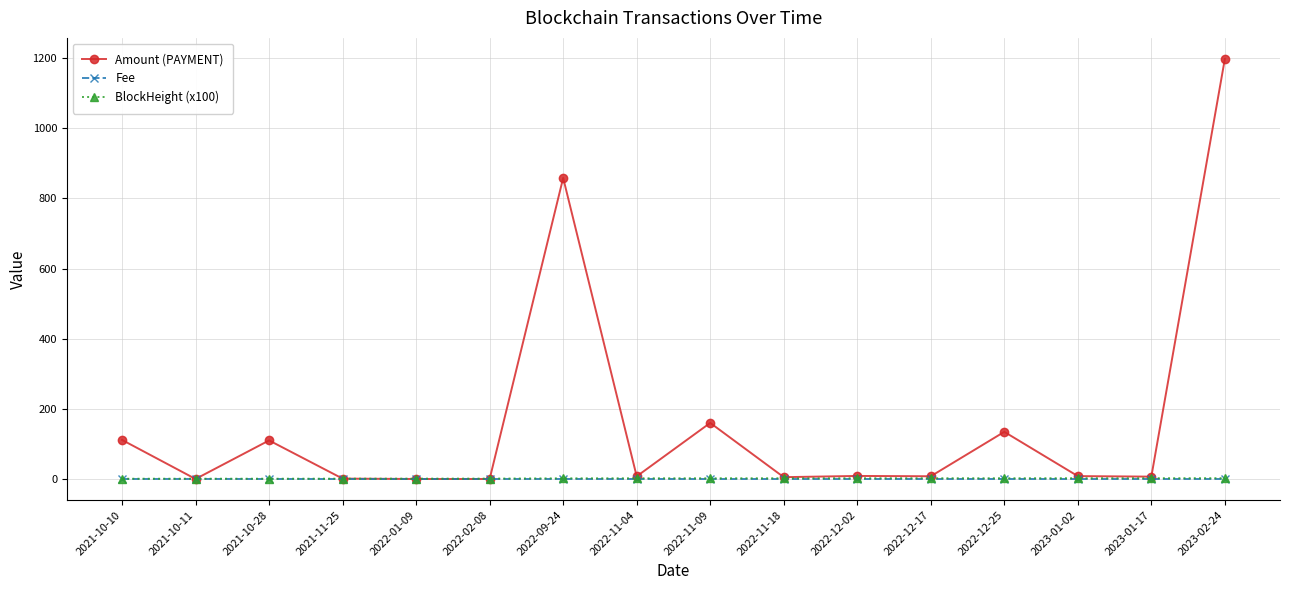

True or false: Fee and BlockHeight (x100) cross at least once.

False